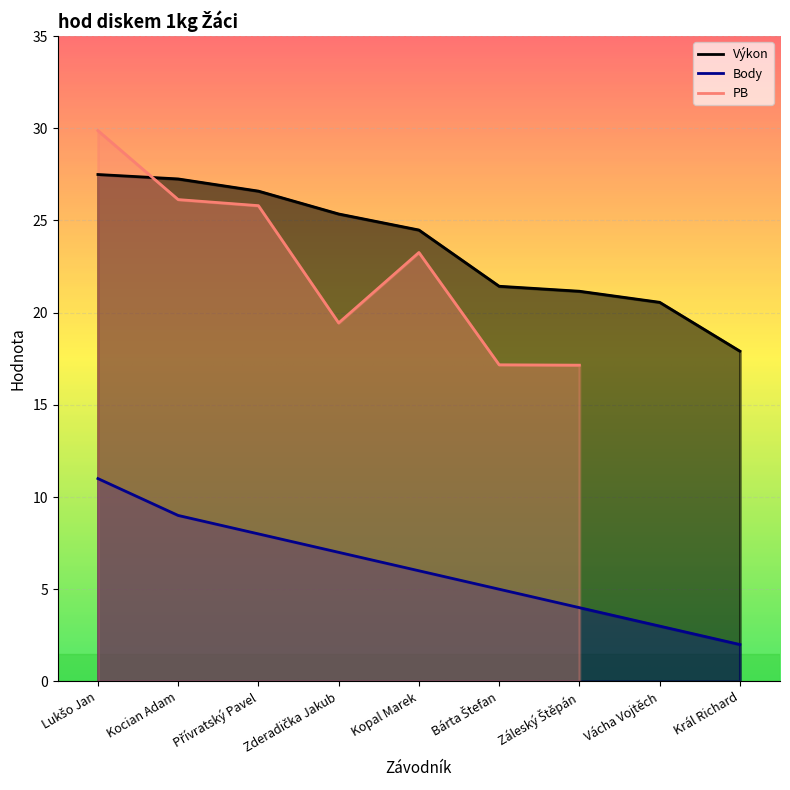

What is the label of the 8th point from the left?

Vácha Vojtěch